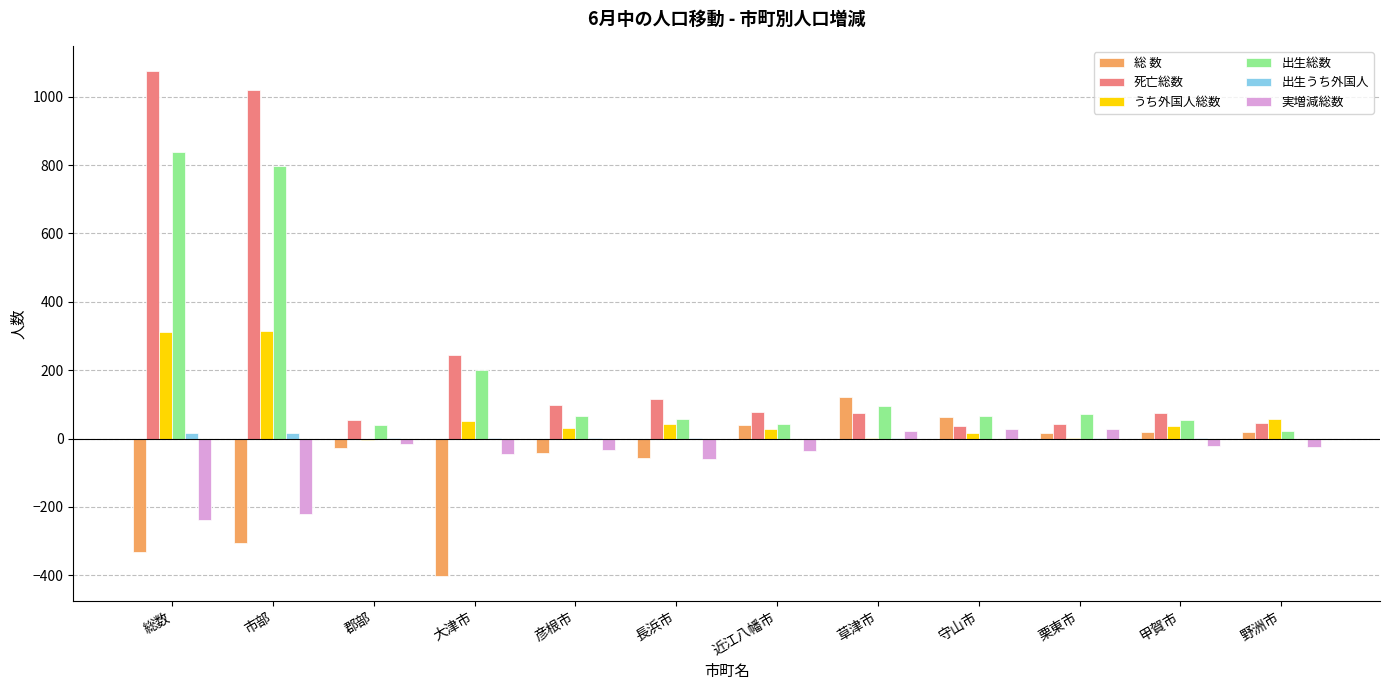

The value of 死亡総数 at 総数 is 1075. True or false?

True